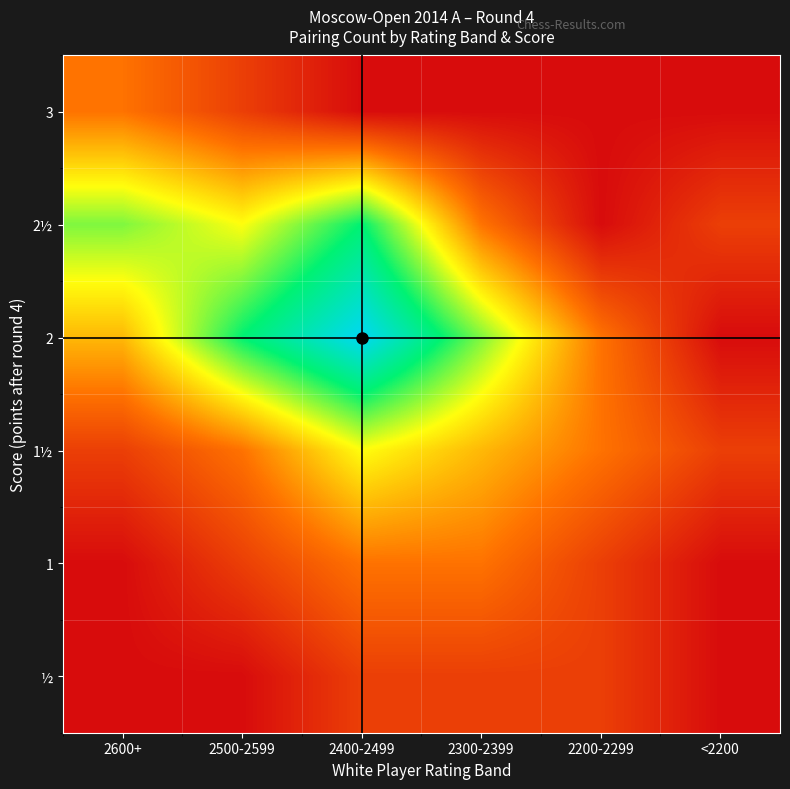

Which series has the largest total across all categories?

2